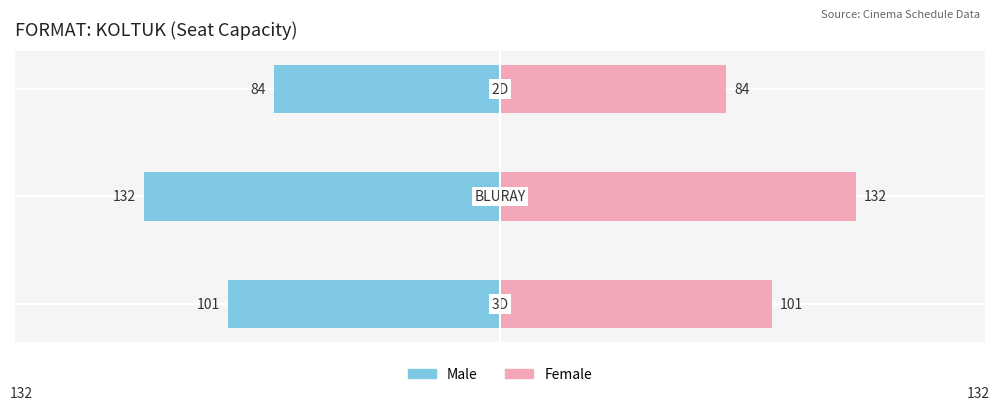

The Male series shows -163 at −200. True or false?

False